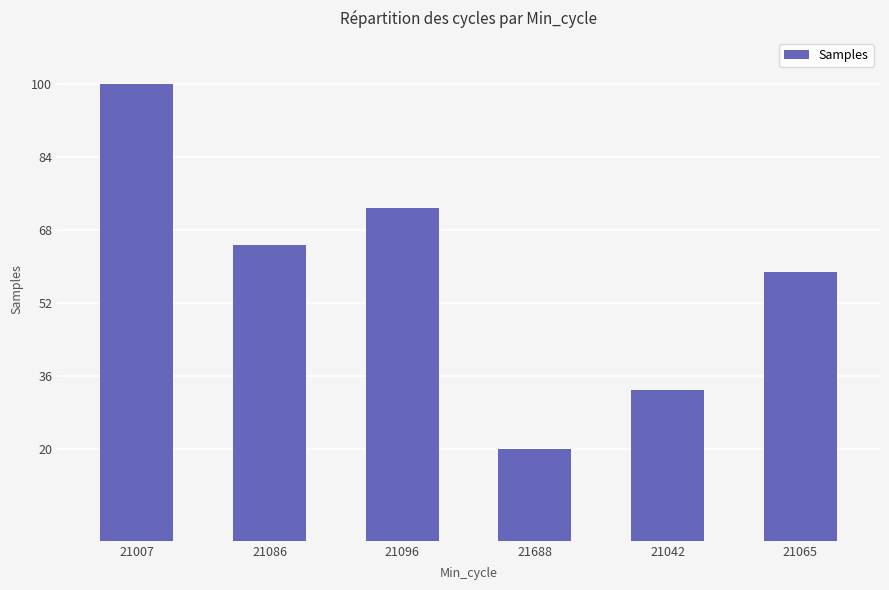

How many values exceed 64?

3